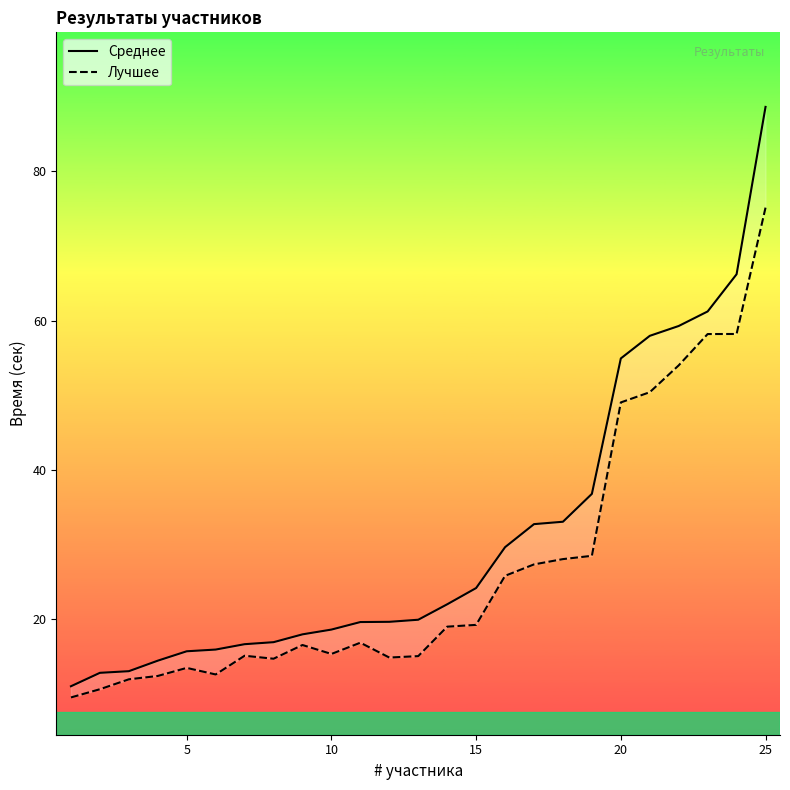

True or false: Среднее and Лучшее cross at least once.

False